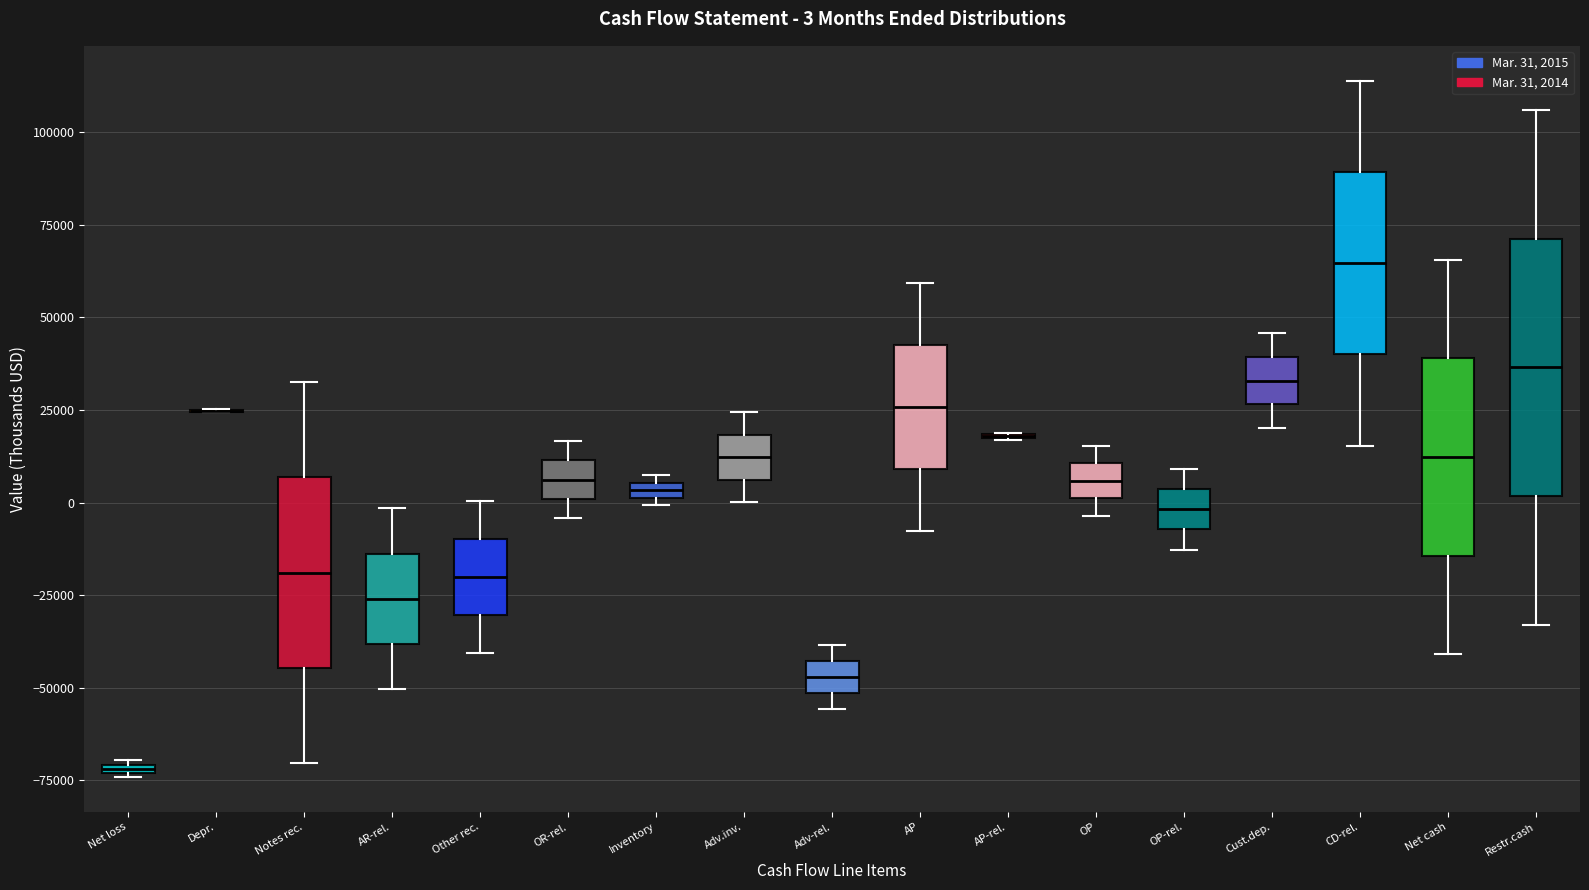

Which box is the tallest, from its lower edge to its upper edge?

Restr.cash